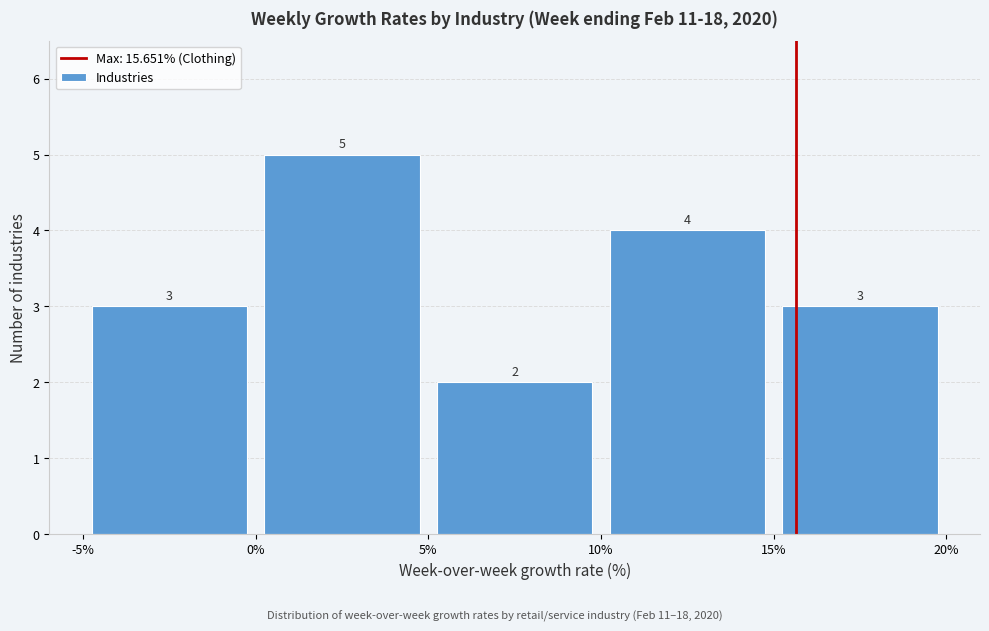

How tall is the bar that spans 10% to 15% on the x-axis?

4